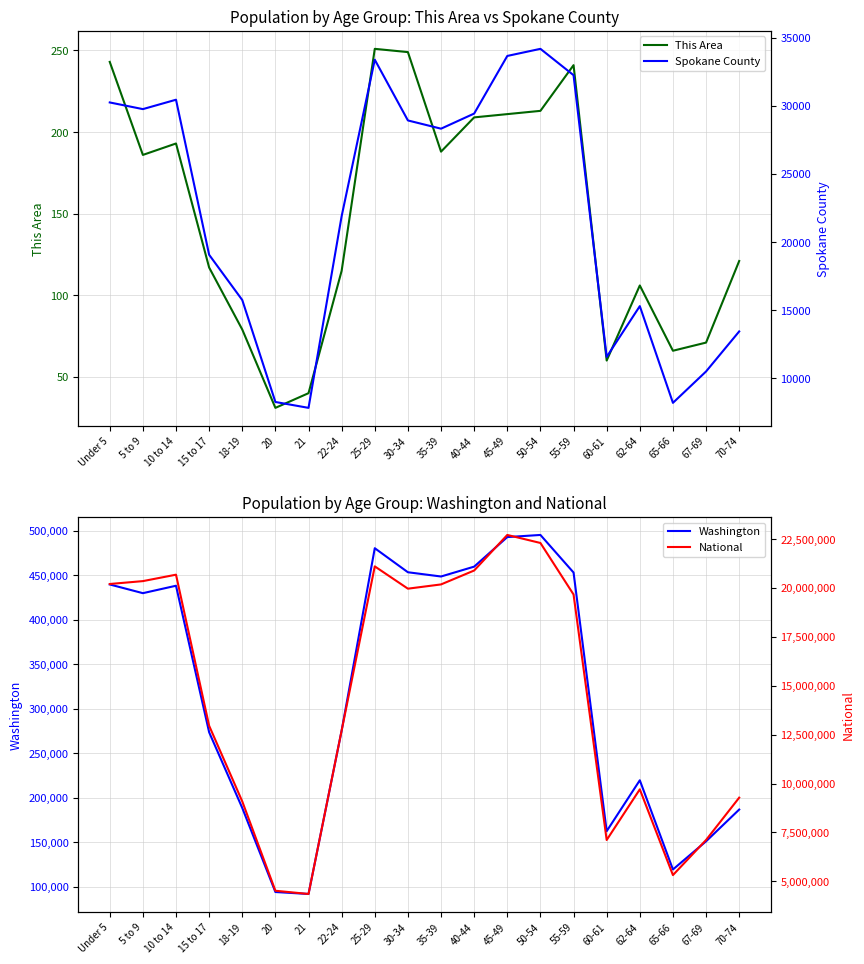

The This Area series shows 428 at 30-34. True or false?

False